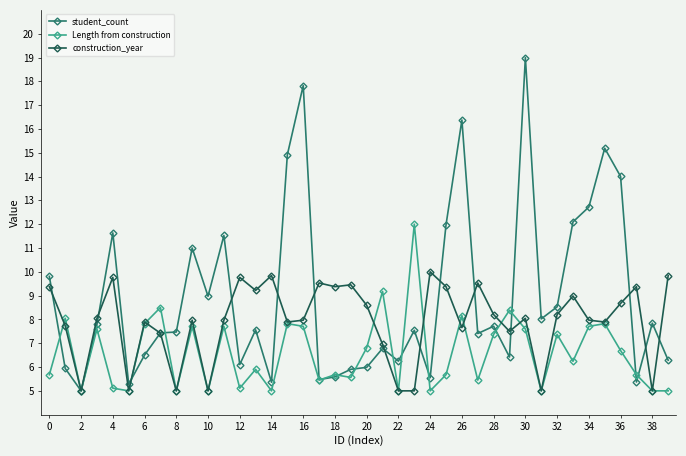

Which series has the largest total across all categories?

student_count